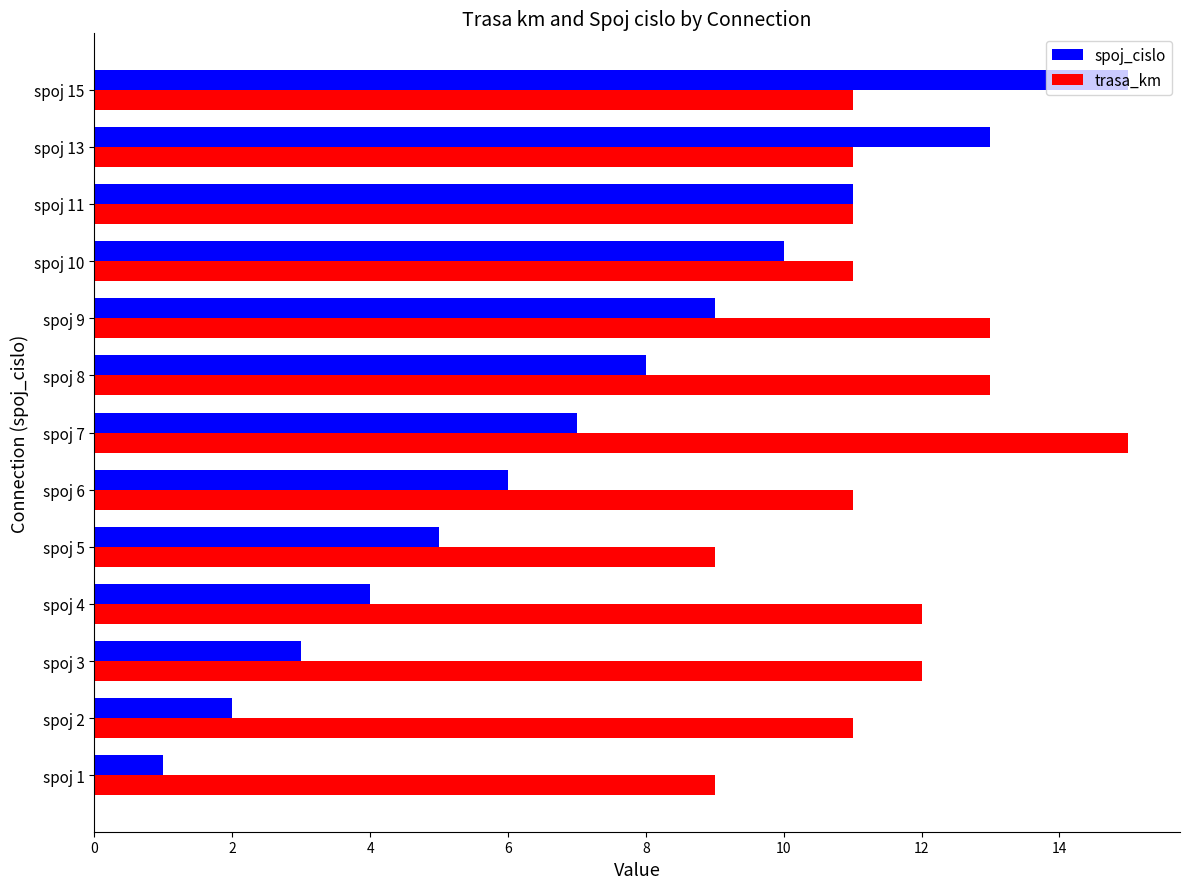

Count the trasa_km values in the range 11 to 12.

8